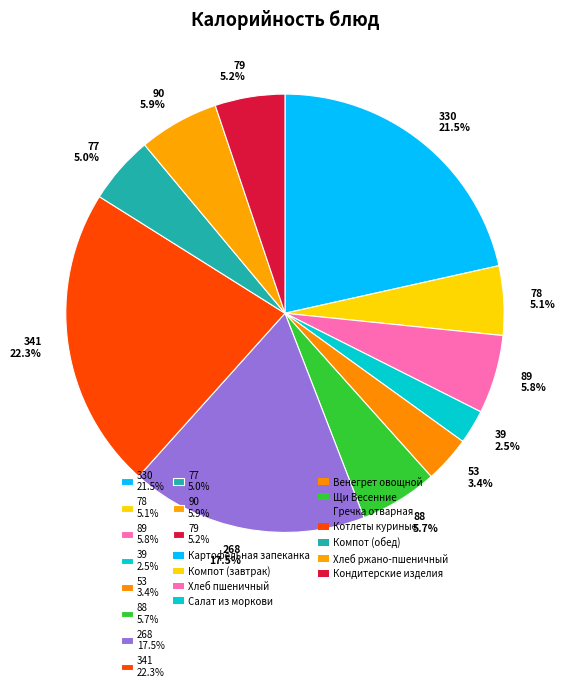

Combined, do 268 17.5% and 77 5.0% account for over 50%?

No